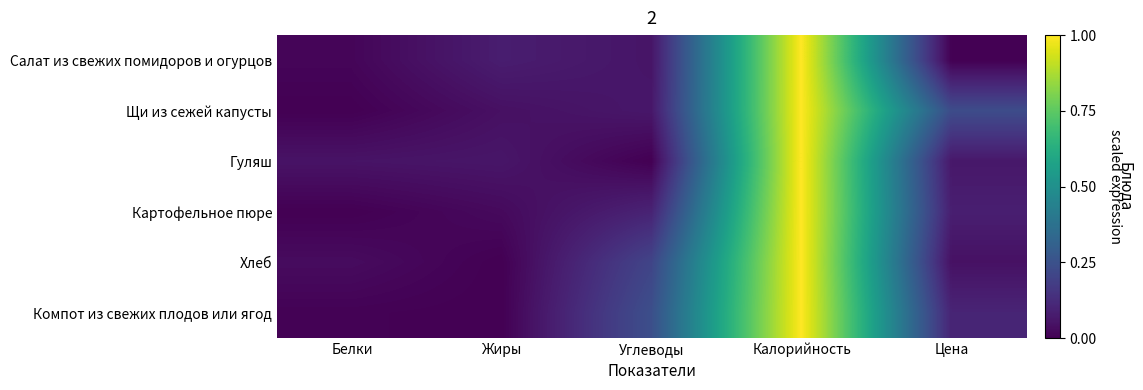

At which category is the sum across all series the highest?

Калорийность